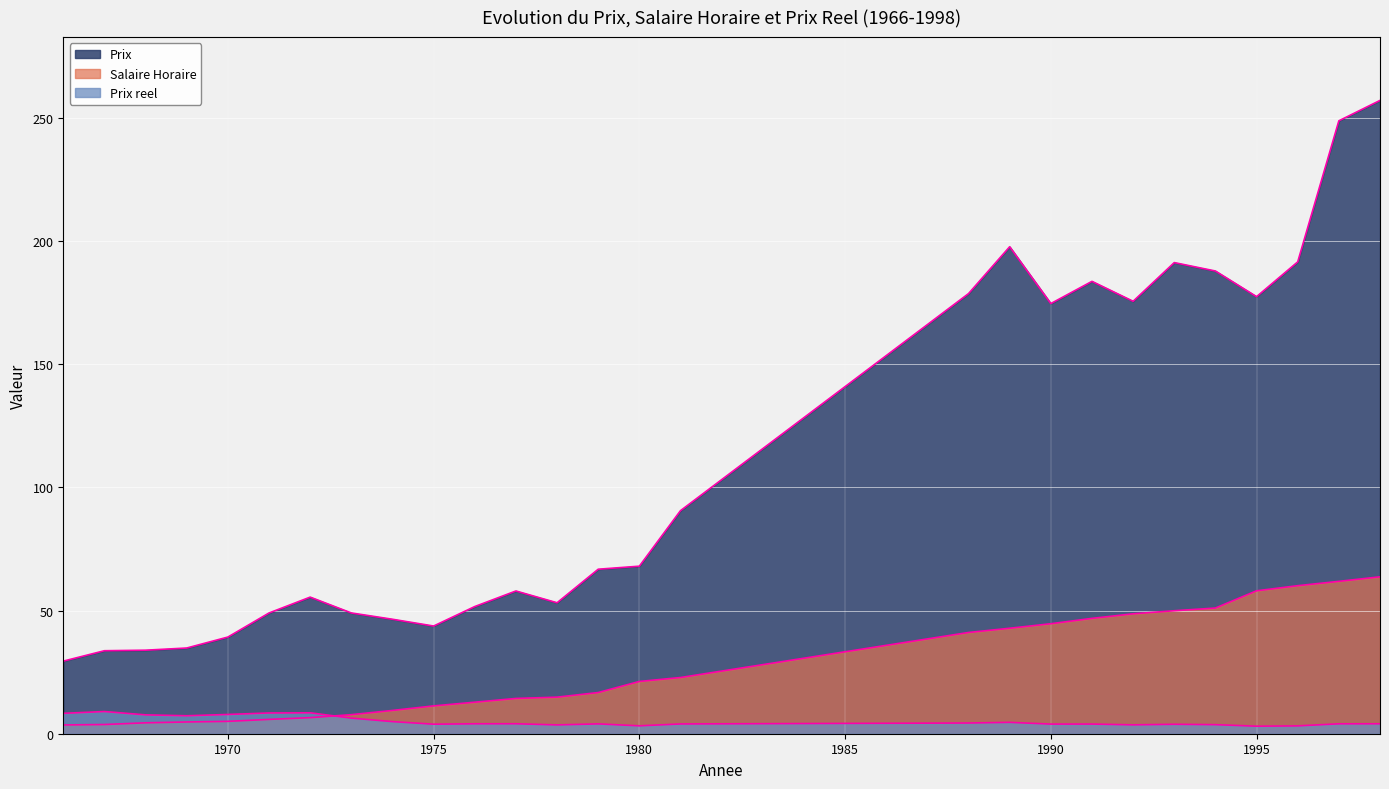

List the labels in order of Prix reel value, smallest first.

1995, 1996, 1980, 1978, 1992, 1994, 1993, 1975, 1990, 1991, 1981, 1979, 1997, 1976, 1998, 1977, 1988, 1989, 1974, 1973, 1969, 1968, 1970, 1966, 1971, 1972, 1967